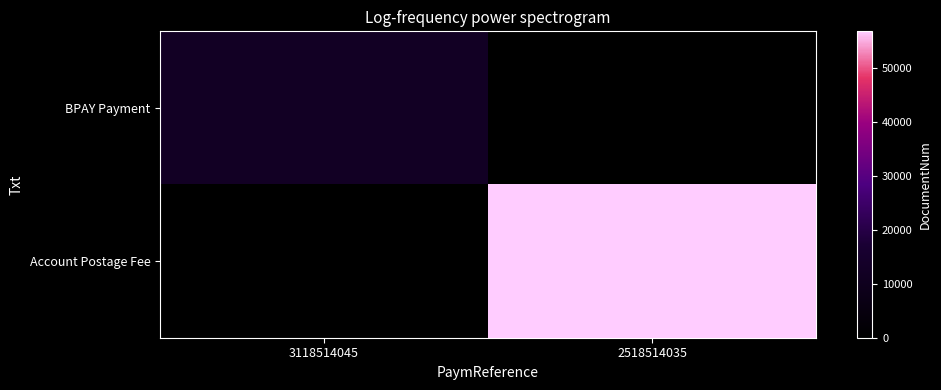

Which category has the lowest value in the Account Postage Fee series?

3118514045